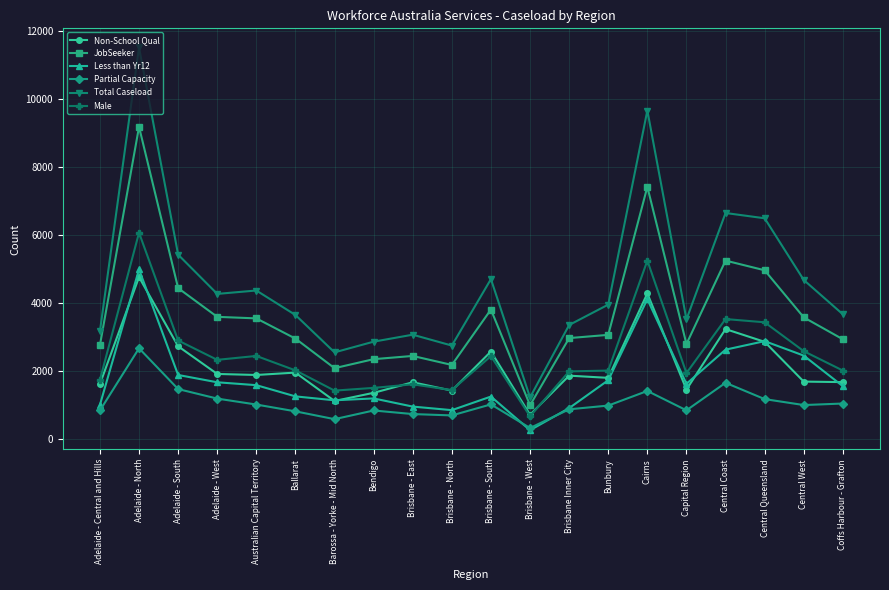

What is the label of the 14th point from the right?

Barossa - Yorke - Mid North